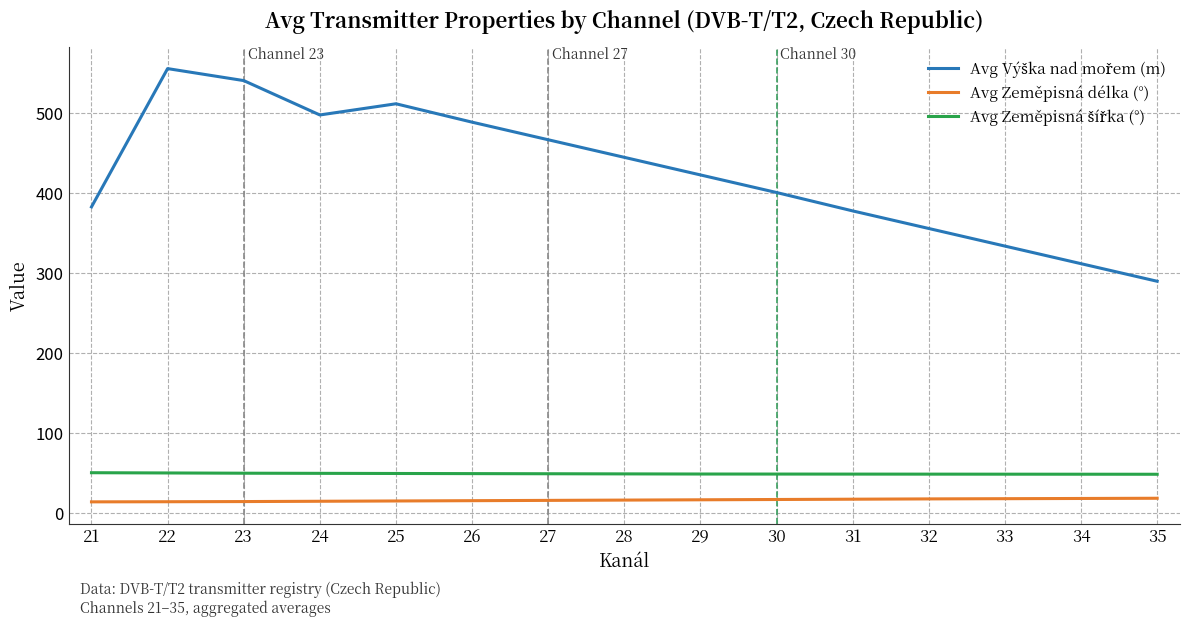

What is the minimum value shown in the chart?

14.1